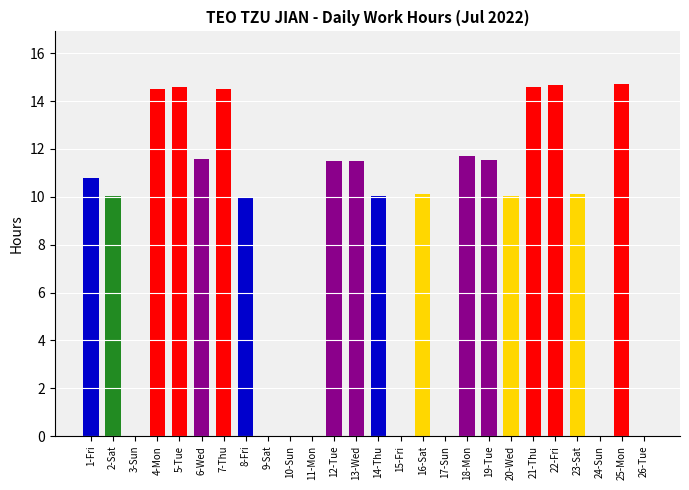

What is the difference between the values at 23-Sat and 6-Wed?

1.5